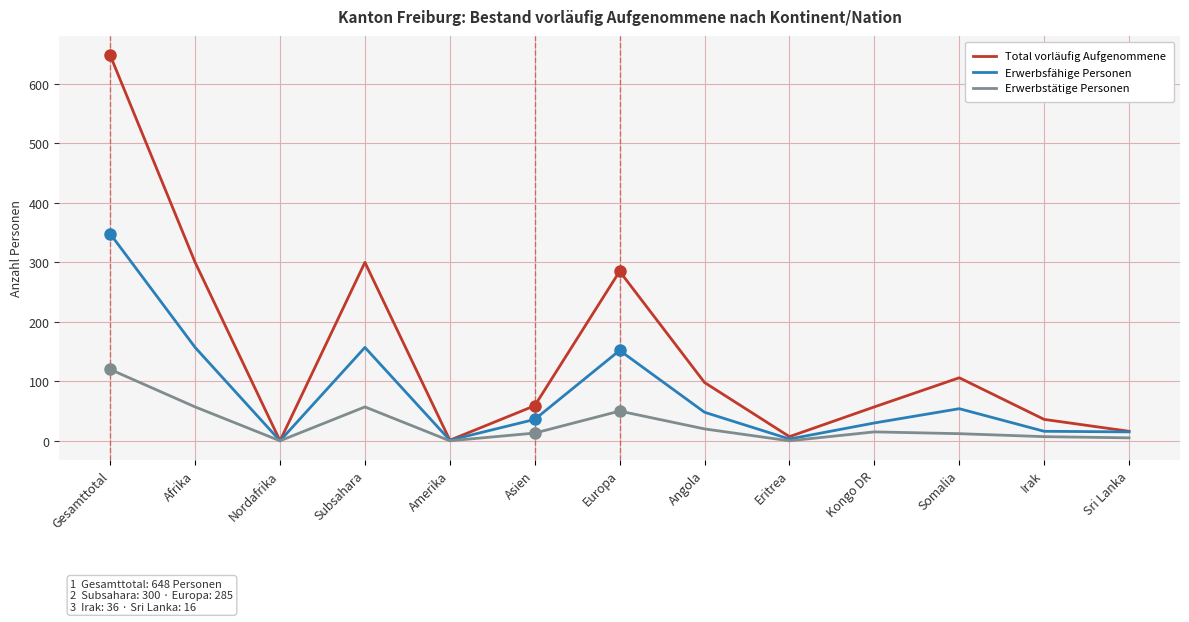

The Erwerbstätige Personen series shows 92 at Afrika. True or false?

False